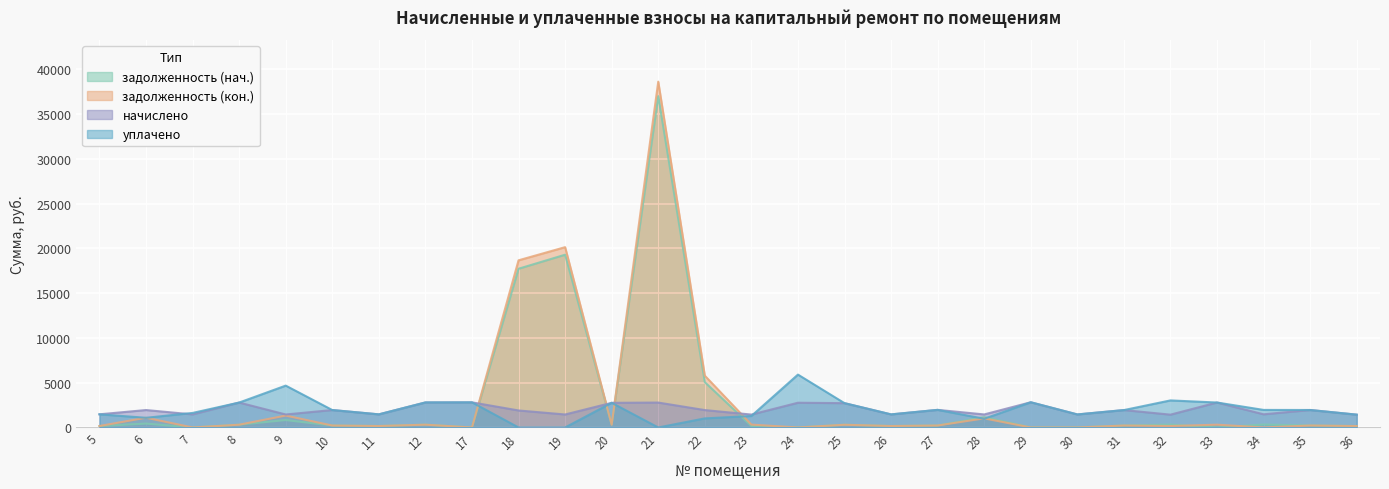

Which series has the largest range (max minus min)?

задолженность (кон.)